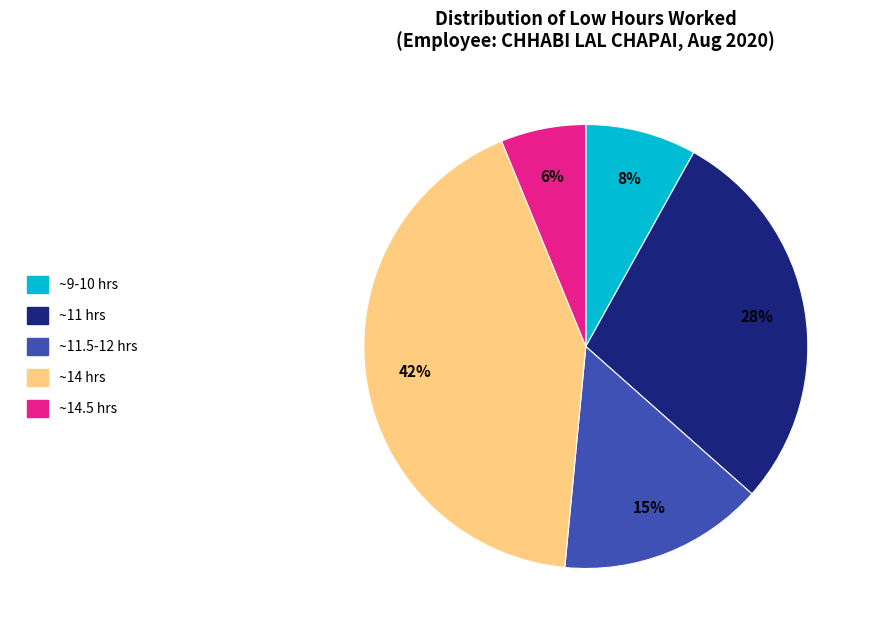

Is there any slice that represents more than half of the pie?

No